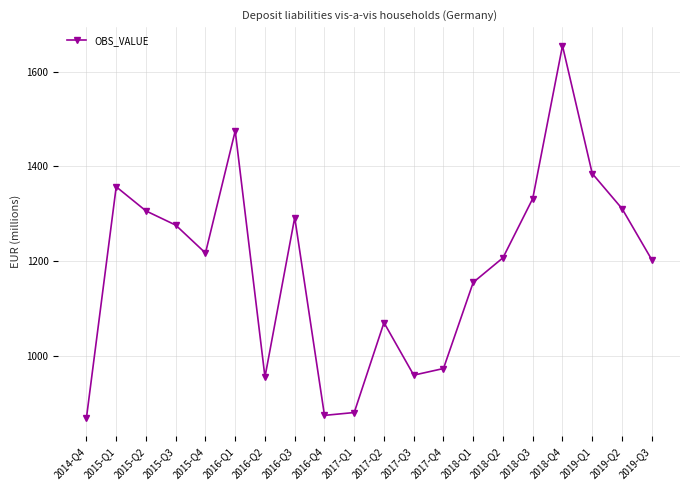

What is the change in value from 2016-Q3 to 2019-Q1?

+93